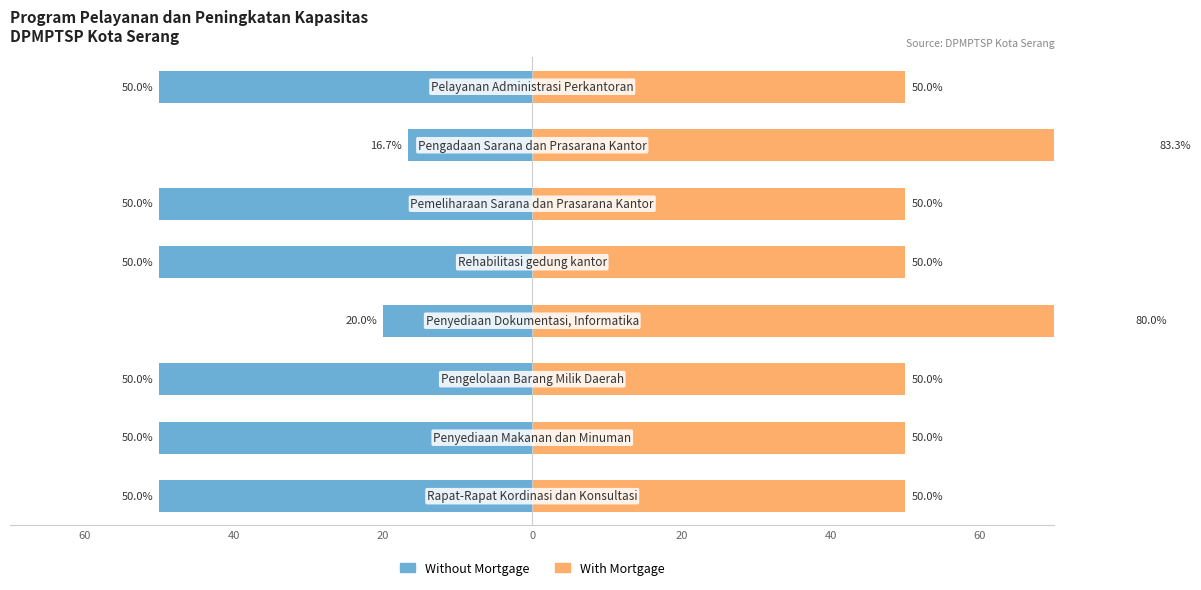

What is the value of the Without Mortgage bar at the 3rd from the left?

-50.0